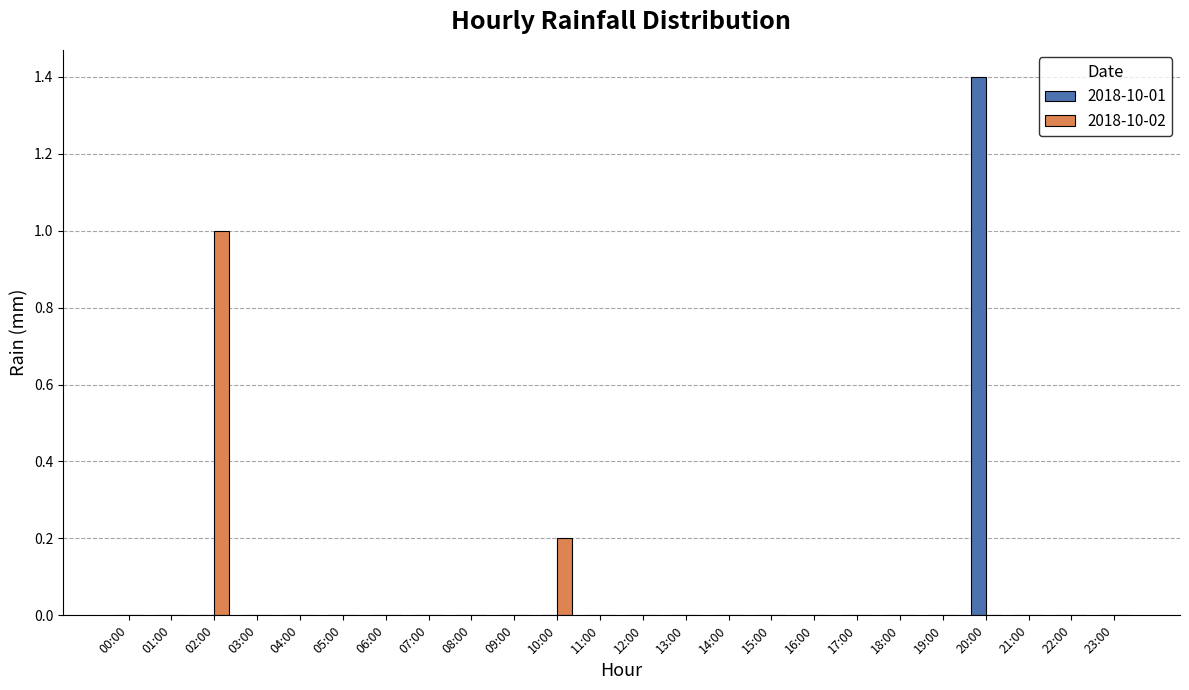

At which category is the sum across all series the highest?

20:00